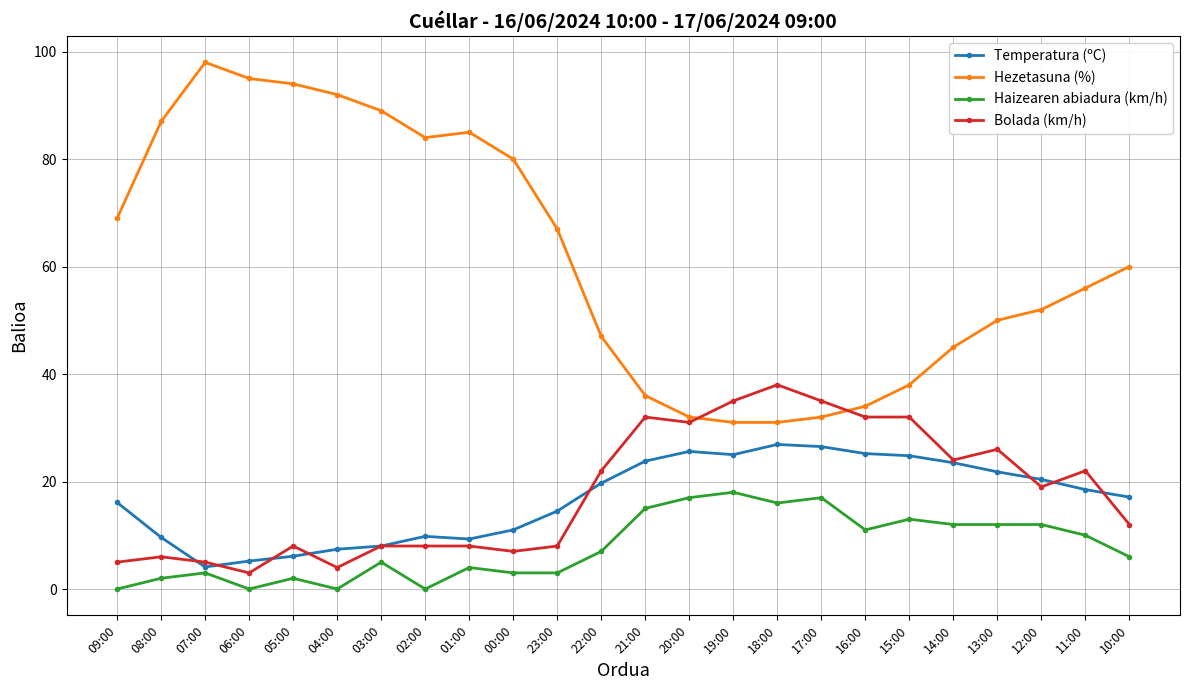

How many data points in Temperatura (ºC) are less than 18?

12